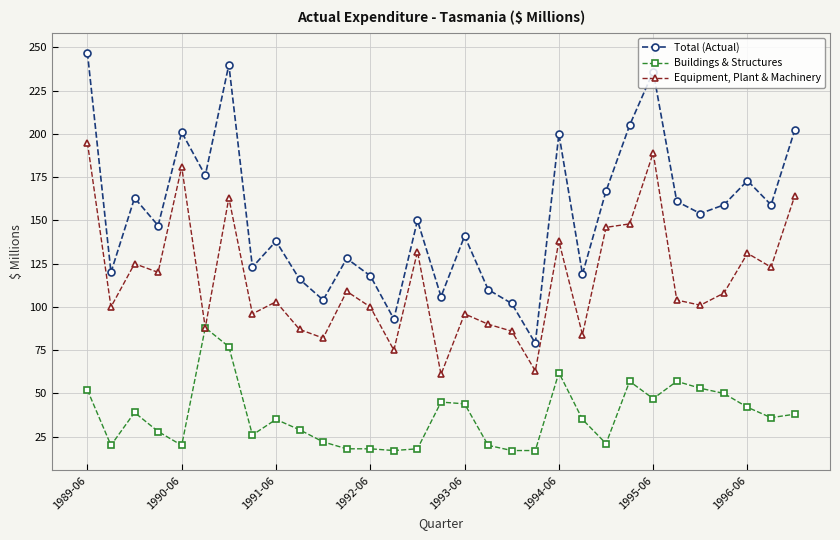

True or false: Buildings & Structures and Total (Actual) intersect in this chart.

False